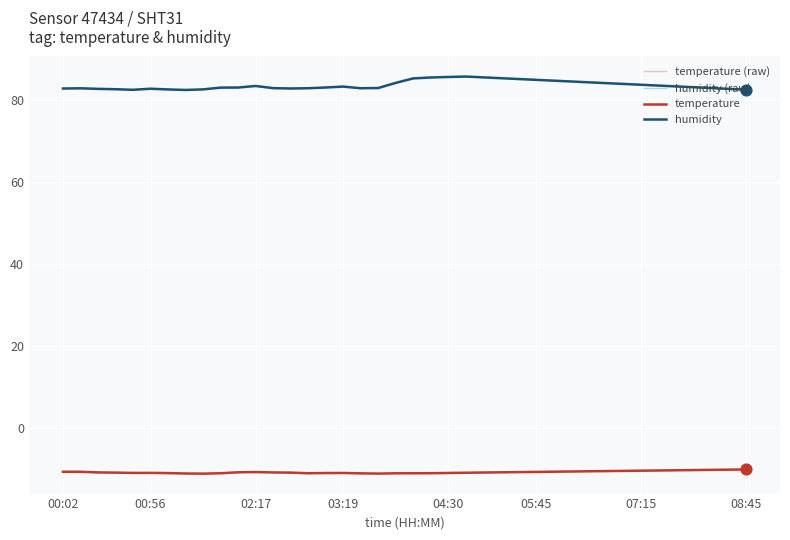

Which series has the widest spread of values?

humidity (raw)